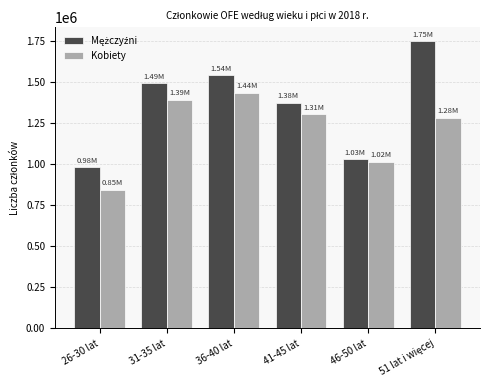

What is the lowest value of the Kobiety series?

846868